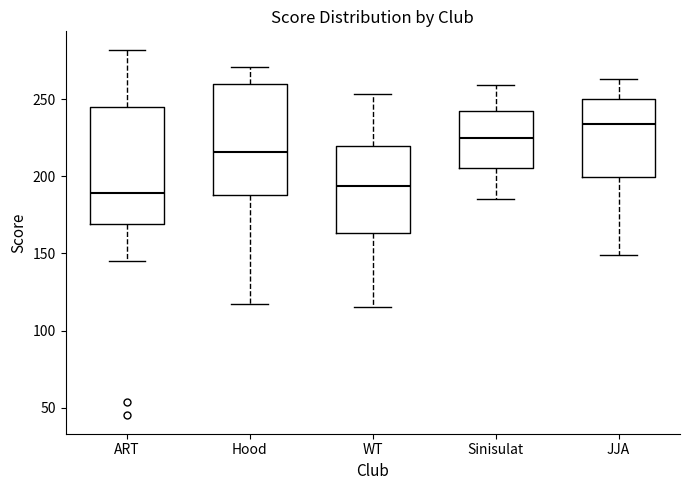

Reading left to right, read every box against the y-axis: the position of its median line, the range the box covers, and the ends of its whiskers. The values are not printed on the chart, so give them approximately, as read against the axis.

ART: median 190, box 170 to 245, whiskers 145 to 280
Hood: median 215, box 190 to 260, whiskers 115 to 270
WT: median 195, box 165 to 220, whiskers 115 to 255
Sinisulat: median 225, box 205 to 240, whiskers 185 to 260
JJA: median 235, box 200 to 250, whiskers 150 to 265